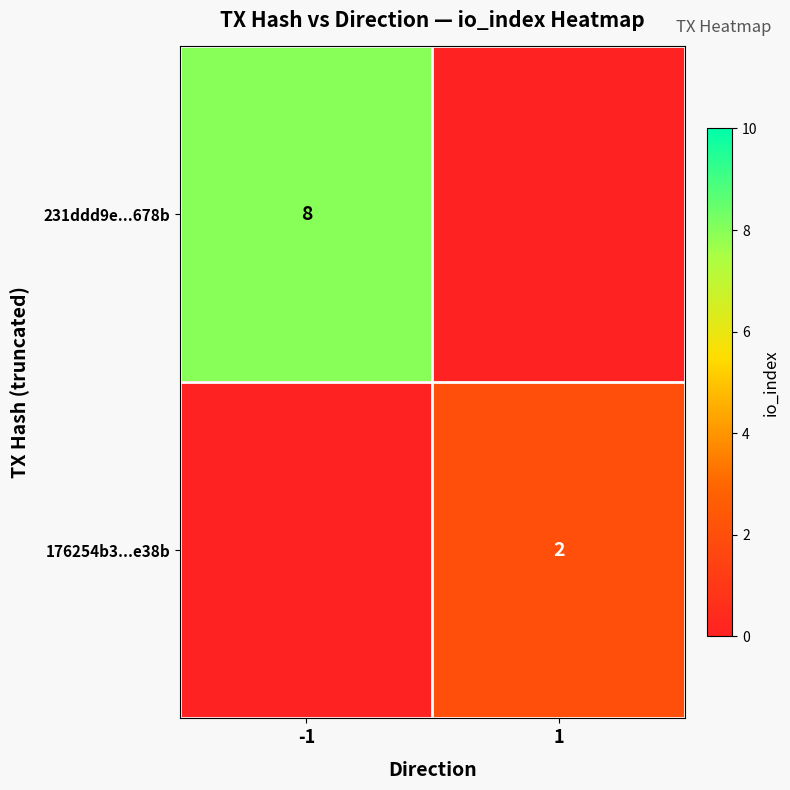

Is it true that 176254b3...e38b equals 3 at 1?

False